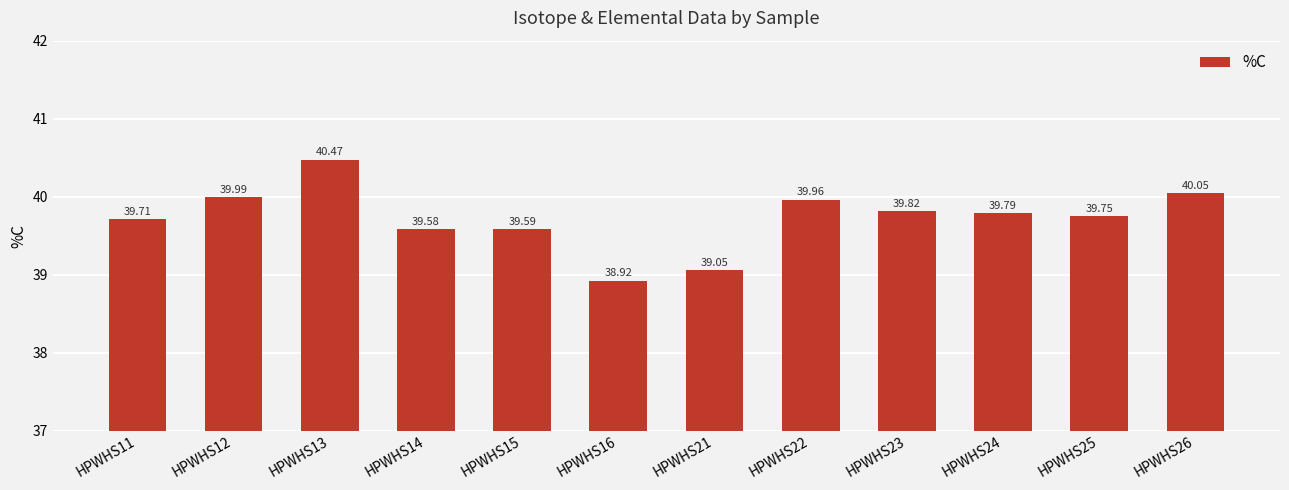

What is the value of the 4th bar from the left?

39.6